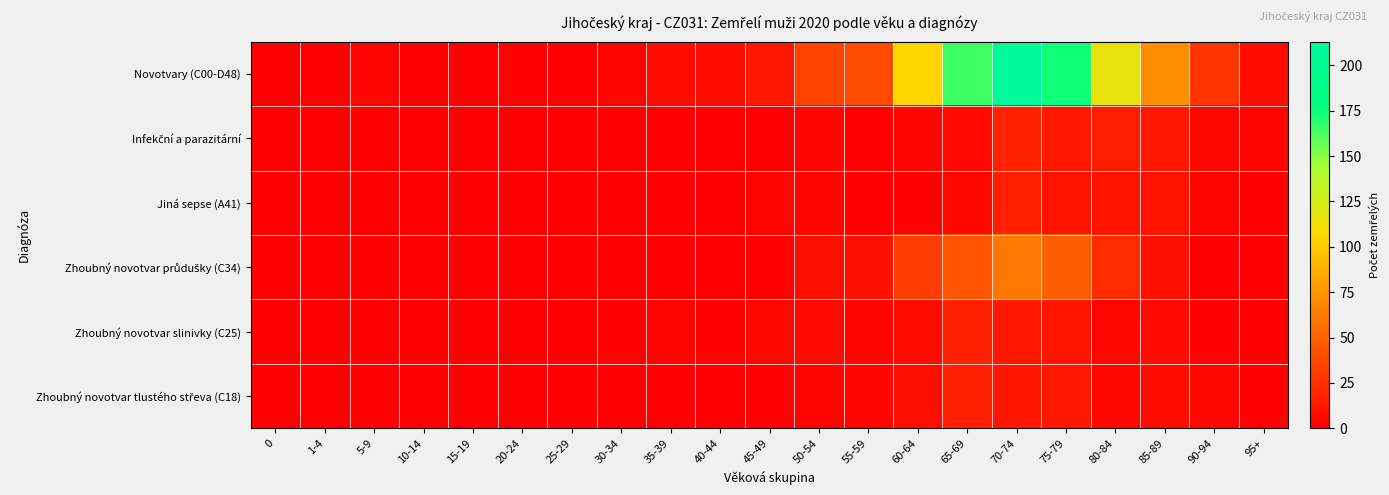

Which series has the largest total across all categories?

Novotvary (C00-D48)